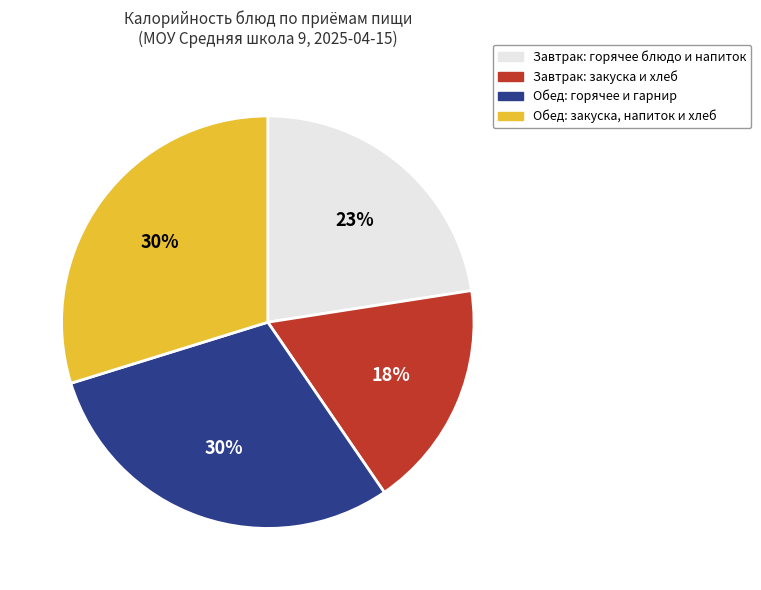

Which has a higher value, Обед: горячее и гарнир or Завтрак: закуска и хлеб?

Обед: горячее и гарнир